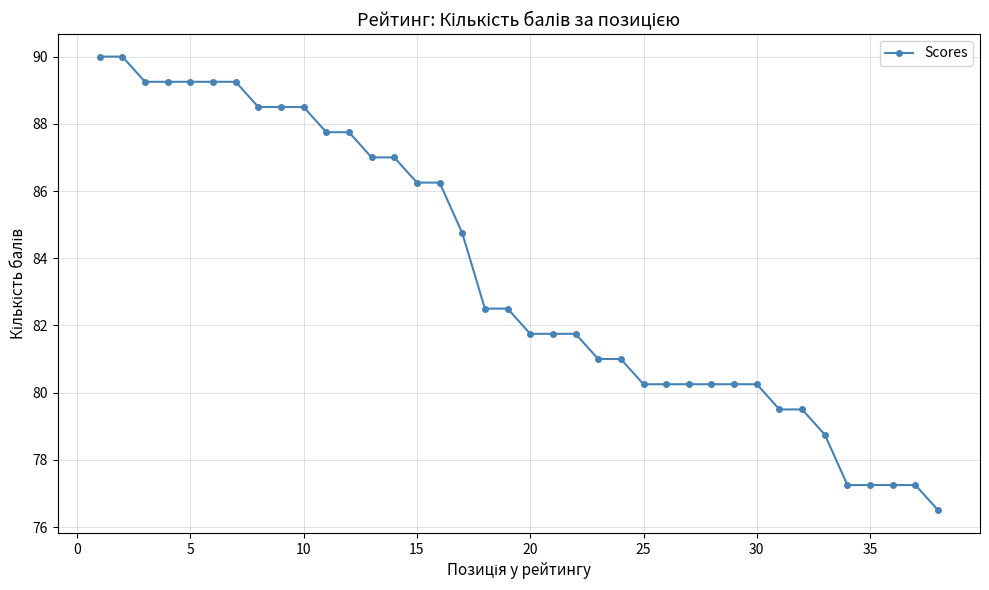

What is the value of the 22nd point from the left?

81.8